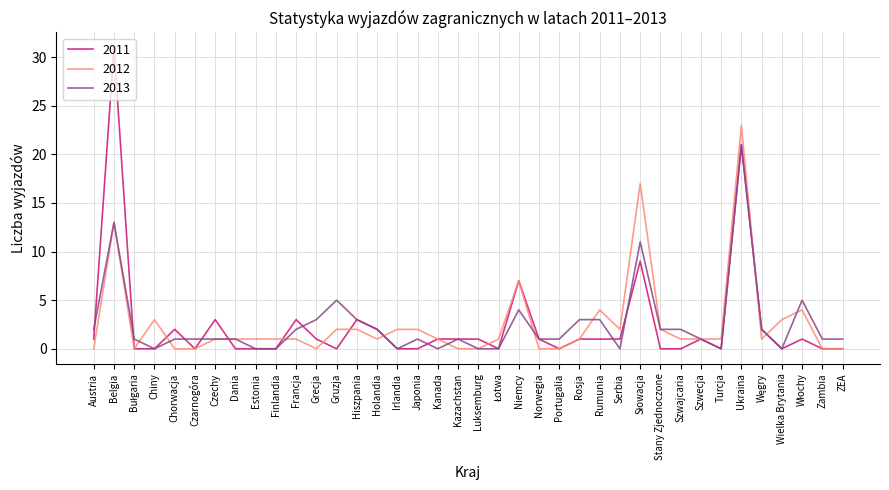

What are all the series names shown in the legend?

2011, 2012, 2013